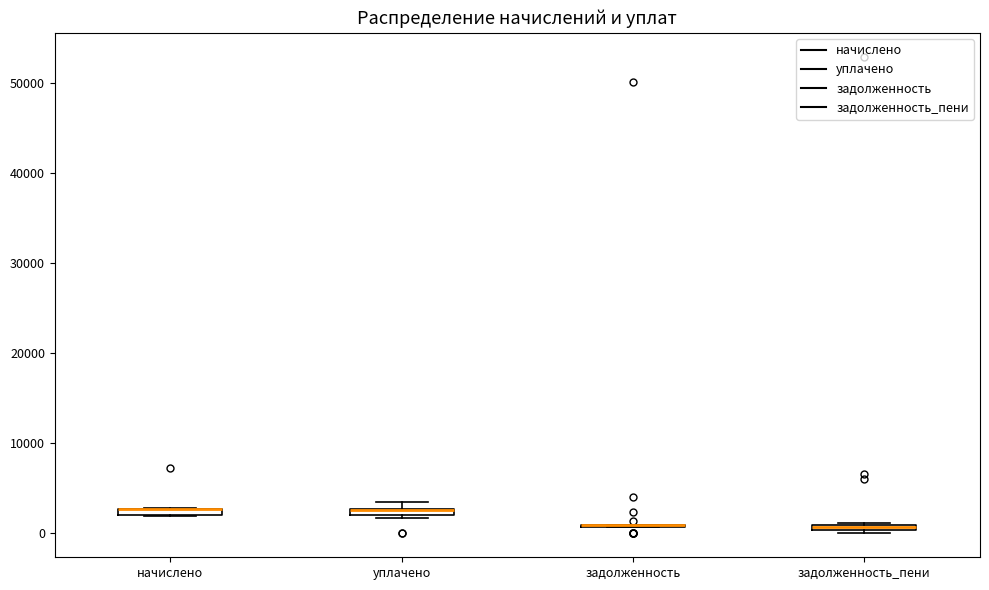

Where is the upper edge of the box for начислено on the y-axis? The values are not printed on the chart, so give them approximately, as read against the axis.

3000